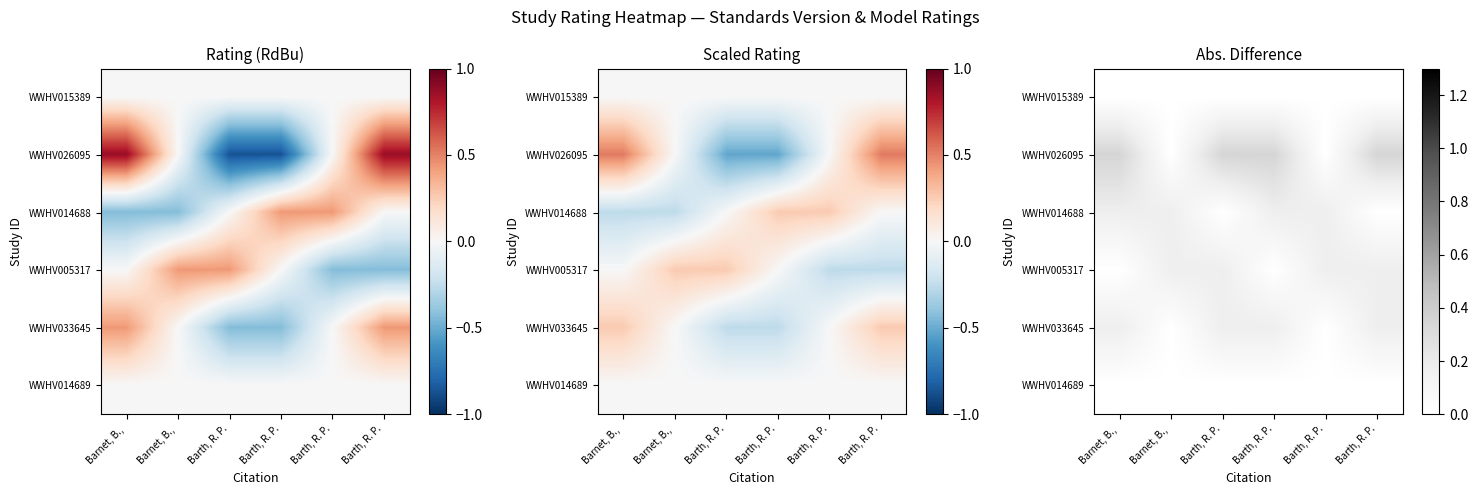

Count the number of data series in this chart.

6